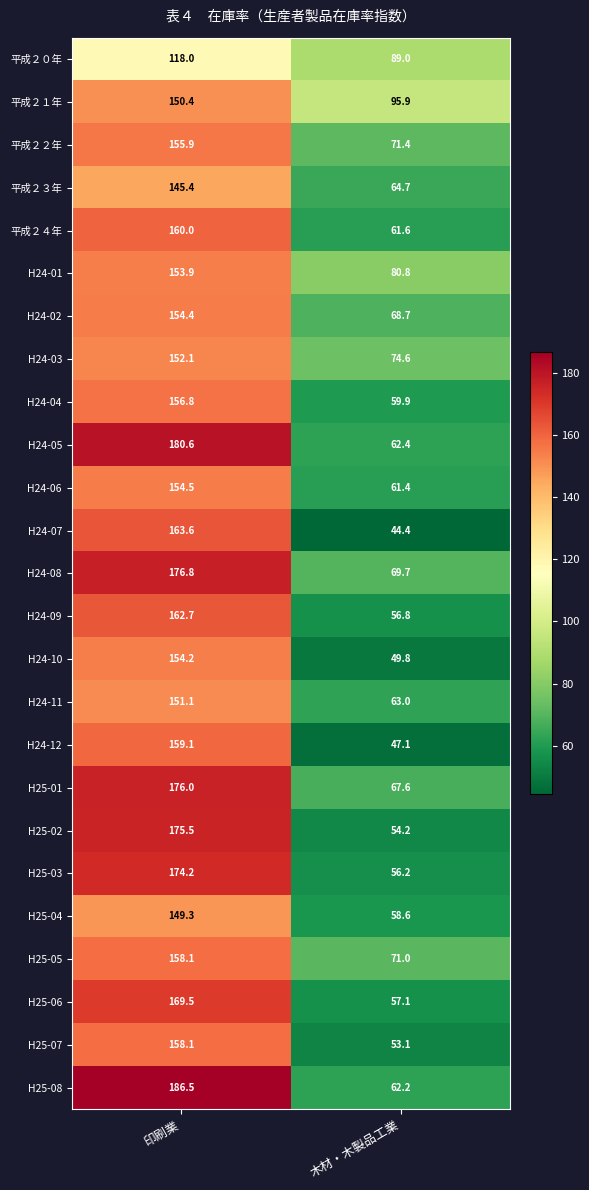

Which label corresponds to the largest value in the chart?

印刷業